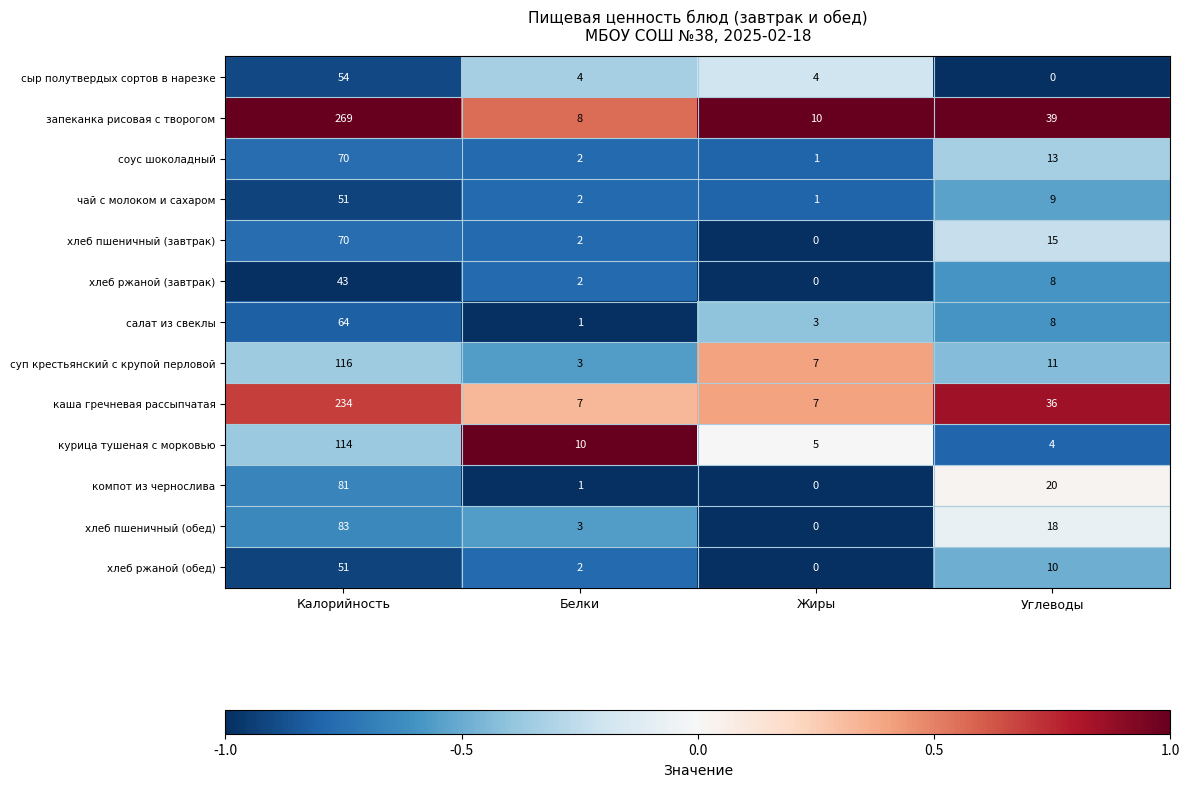

What is the sum of the запеканка рисовая с творогом values at Калорийность and Углеводы?

308